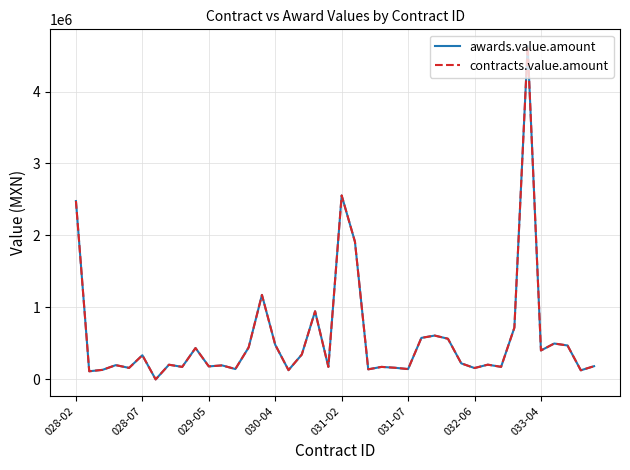

Does the chart have visible grid lines?

Yes